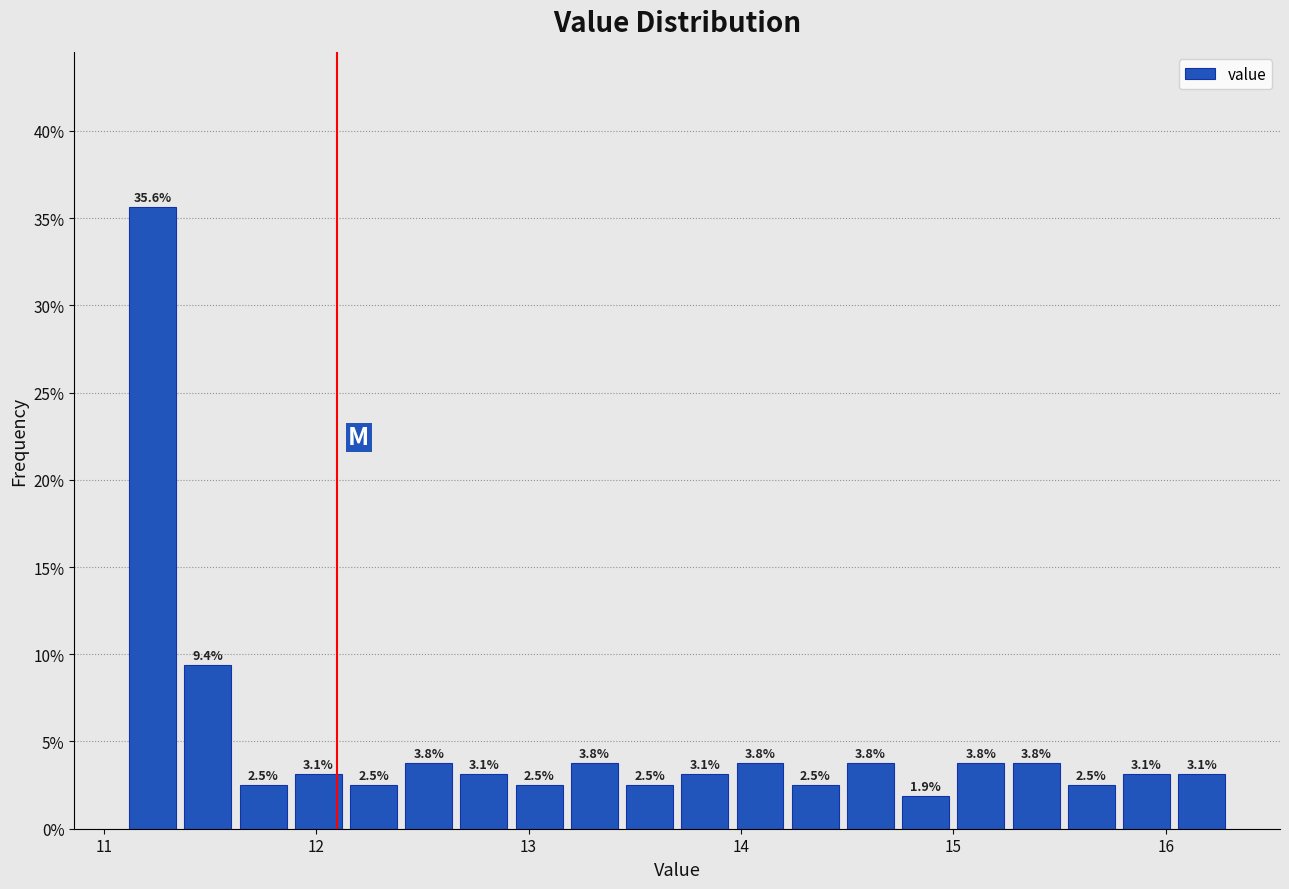

Around what value on the x-axis is the tallest bar? Give the approximate position of its centre, as read against the axis.

11.2